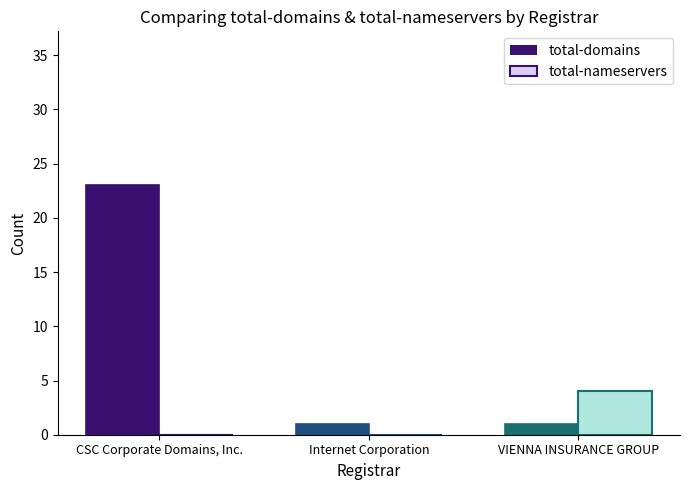

What is the lowest value of the total-domains series?

1